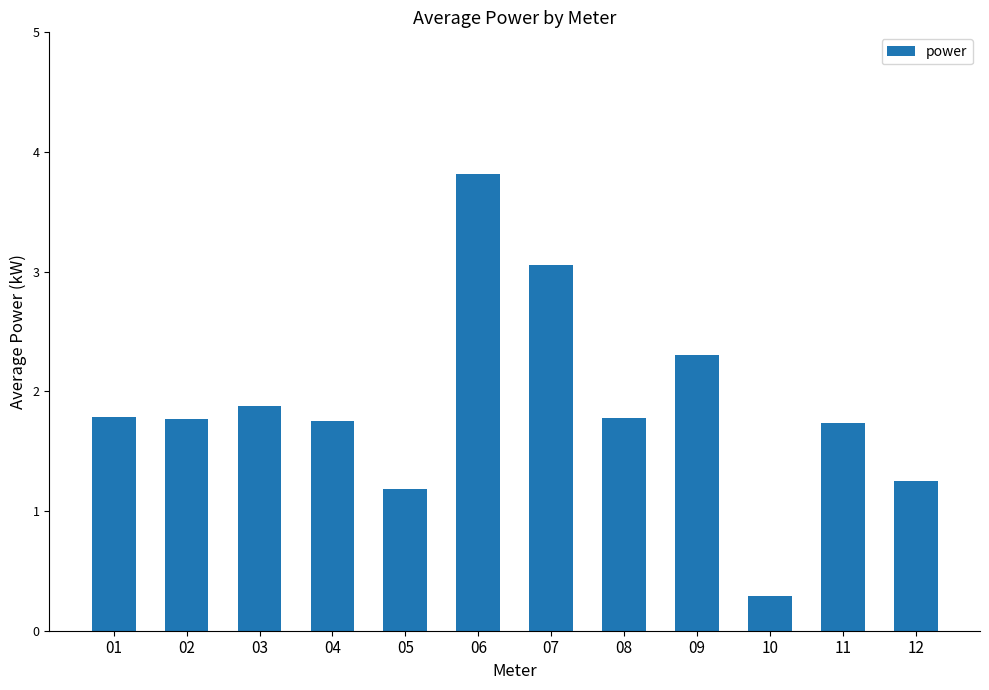

What is the difference between the second highest and minimum values?

2.8